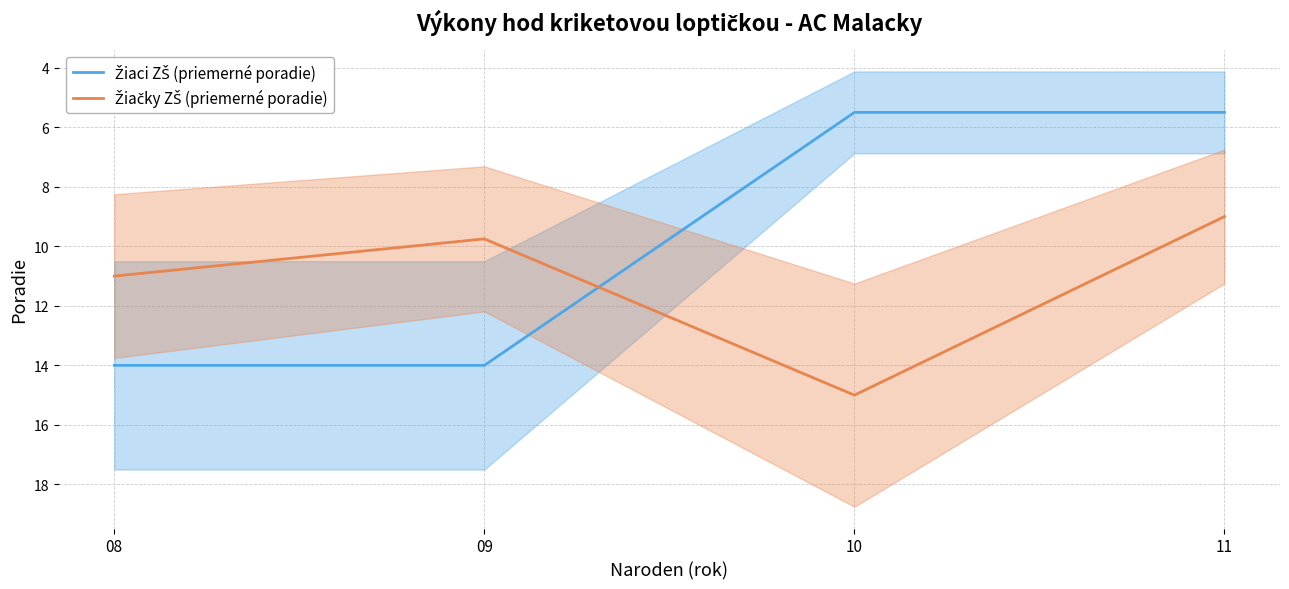

At which label does Žiačky ZŠ (priemerné poradie) first exceed 11?

10